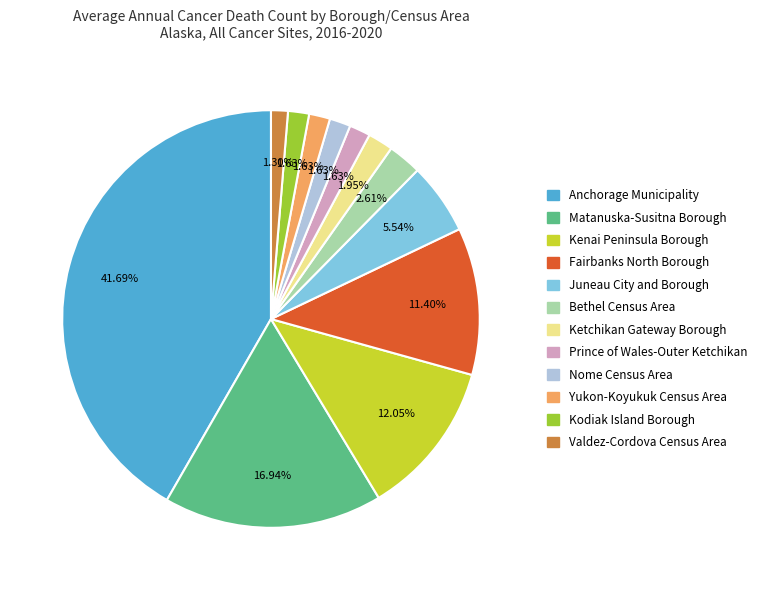

Is Prince of Wales-Outer Ketchikan the majority of the pie?

No